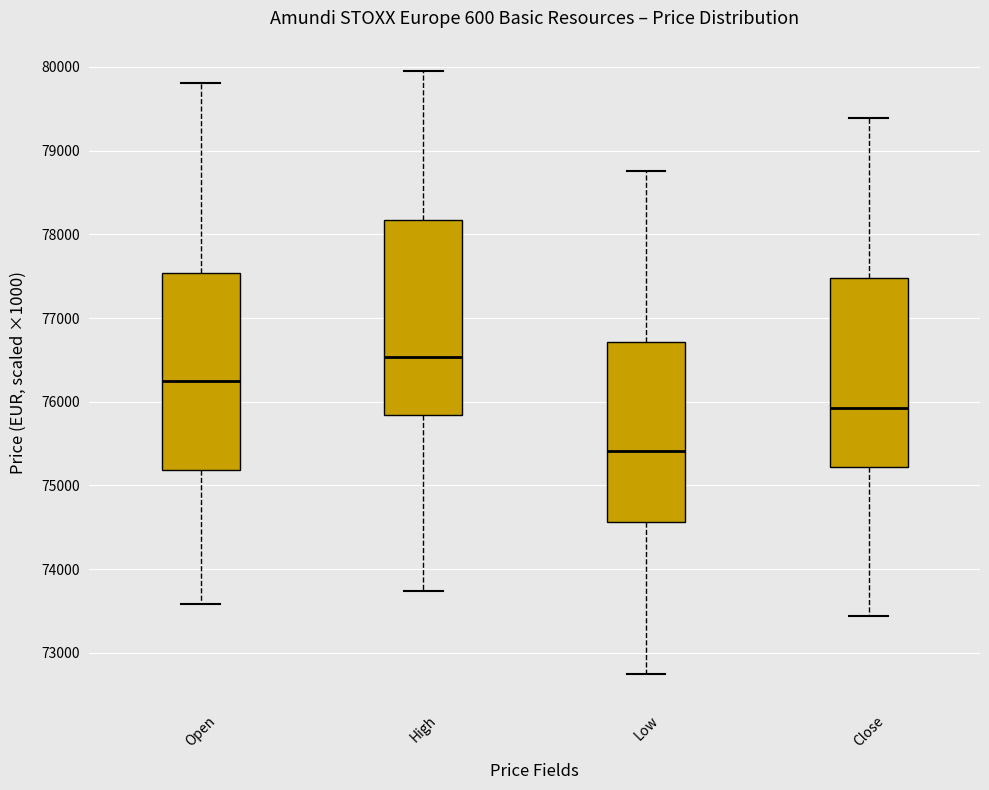

Reading left to right, transcribe this box plot: for each box, give where its median line is, the range the box spans, and where its two whiskers end, as read against the y-axis. The values are not printed on the chart, so give them approximately, as read against the axis.

Open: median 76300, box 75200 to 77500, whiskers 73600 to 79800
High: median 76500, box 75800 to 78200, whiskers 73700 to 80000
Low: median 75400, box 74600 to 76700, whiskers 72700 to 78800
Close: median 75900, box 75200 to 77500, whiskers 73400 to 79400